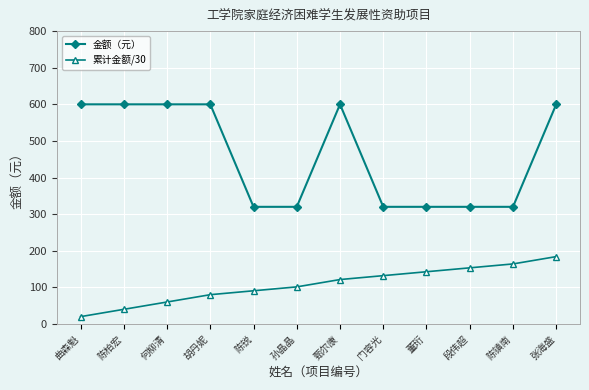

What is the average value of the 金额（元） series?

460.0